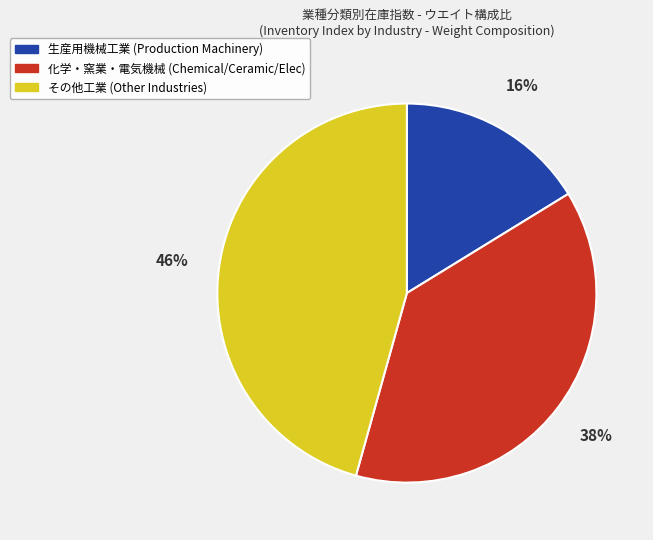

To the nearest percent, what is the average slice percentage?

33%